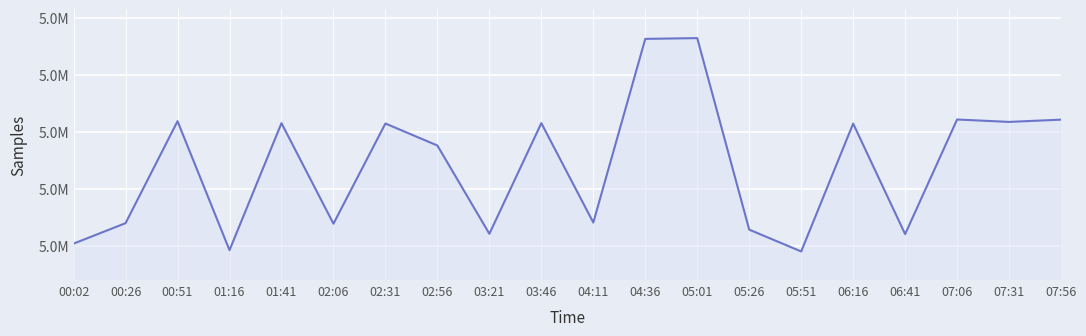

What is the minimum value shown in the chart?

4999072